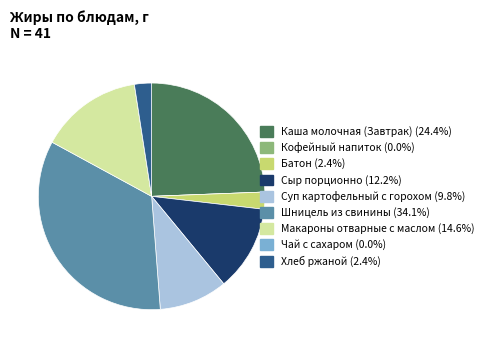

Do Суп картофельный с горохом (9.8%) and Батон (2.4%) together represent more than half of the pie?

No